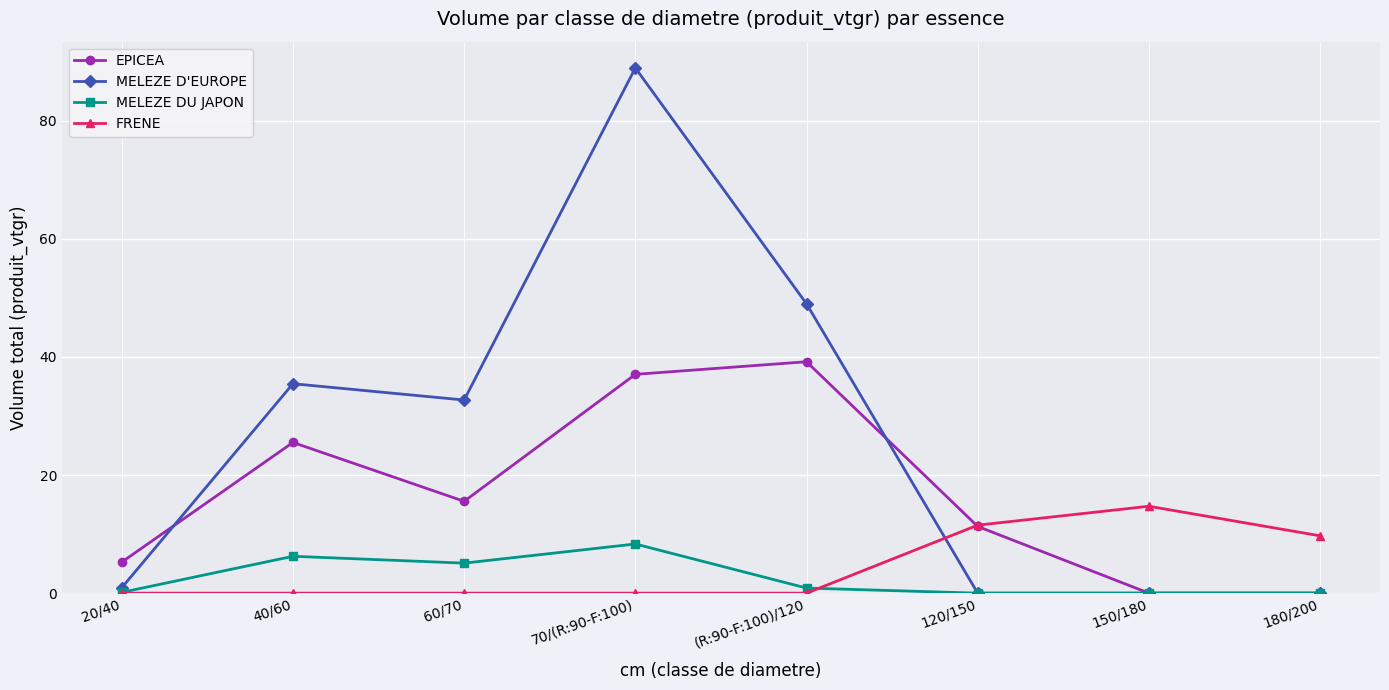

Which category has the highest value across all series?

70/(R:90-F:100)